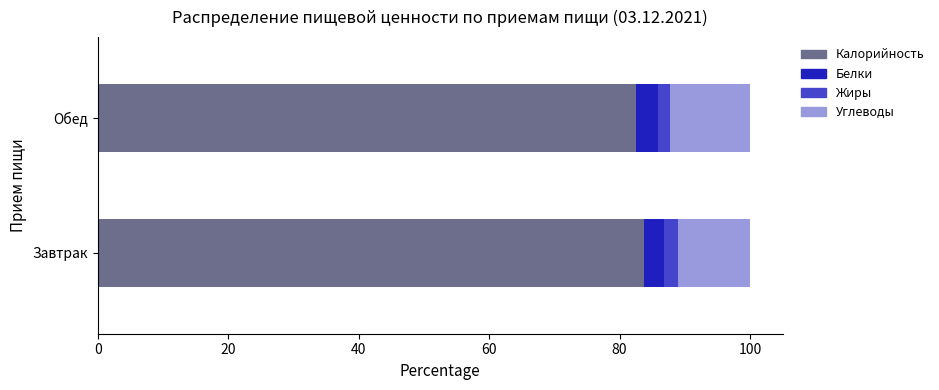

What is the total value across all series at Завтрак?

100.0